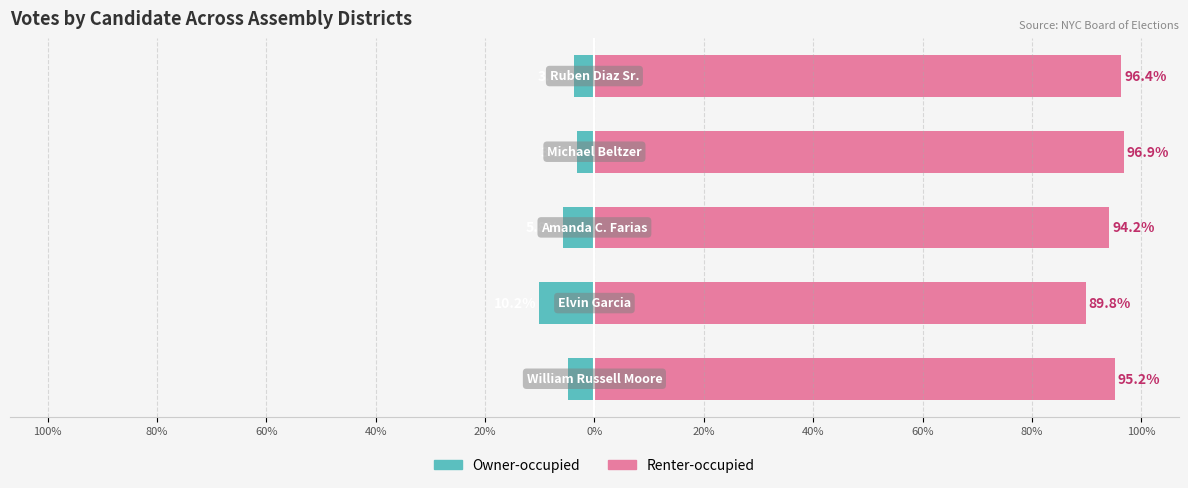

Is it true that Renter-occupied equals 147.6 at 40%?

False